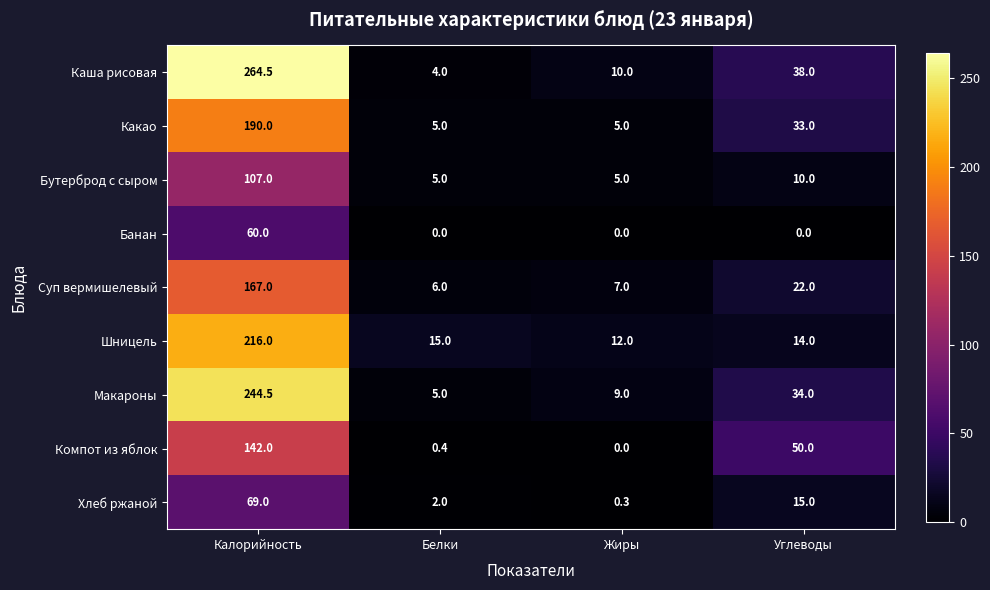

The Суп вермишелевый series shows 103.0 at Калорийность. True or false?

False